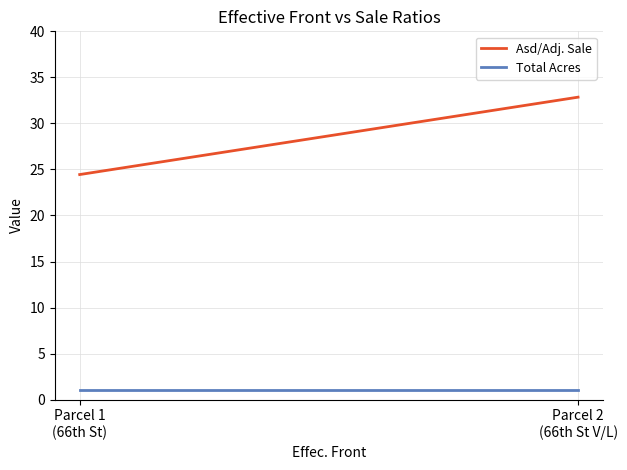

What is the sum of all Asd/Adj. Sale values?

57.3